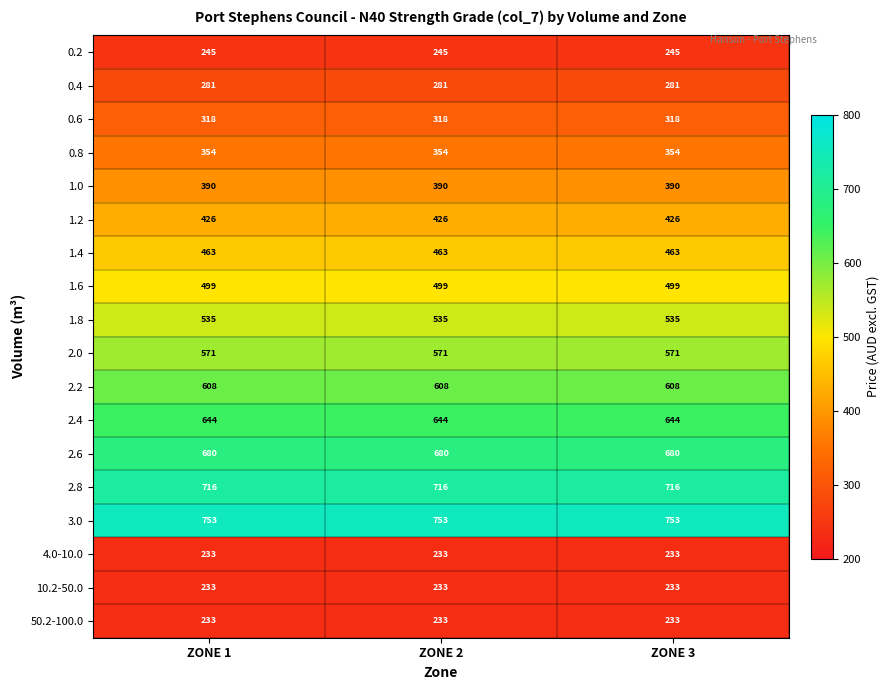

What is the smallest value displayed?

233